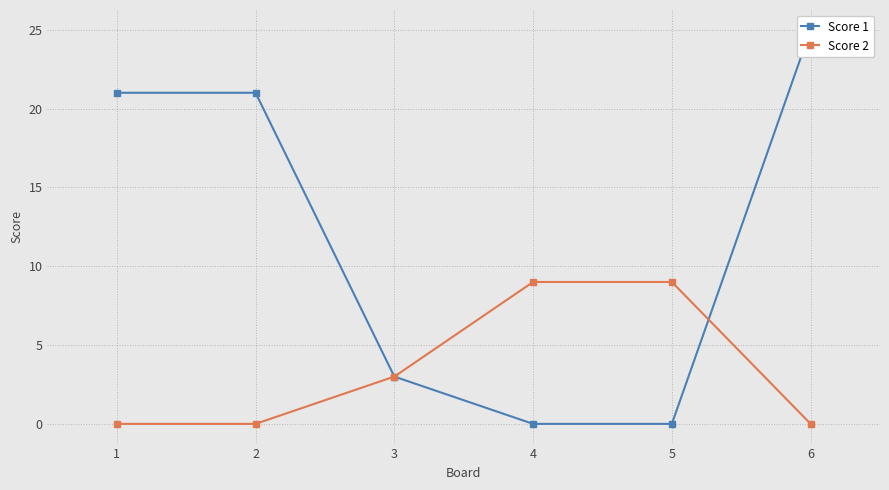

What is the sum of the Score 1 values at 6 and 3?

28